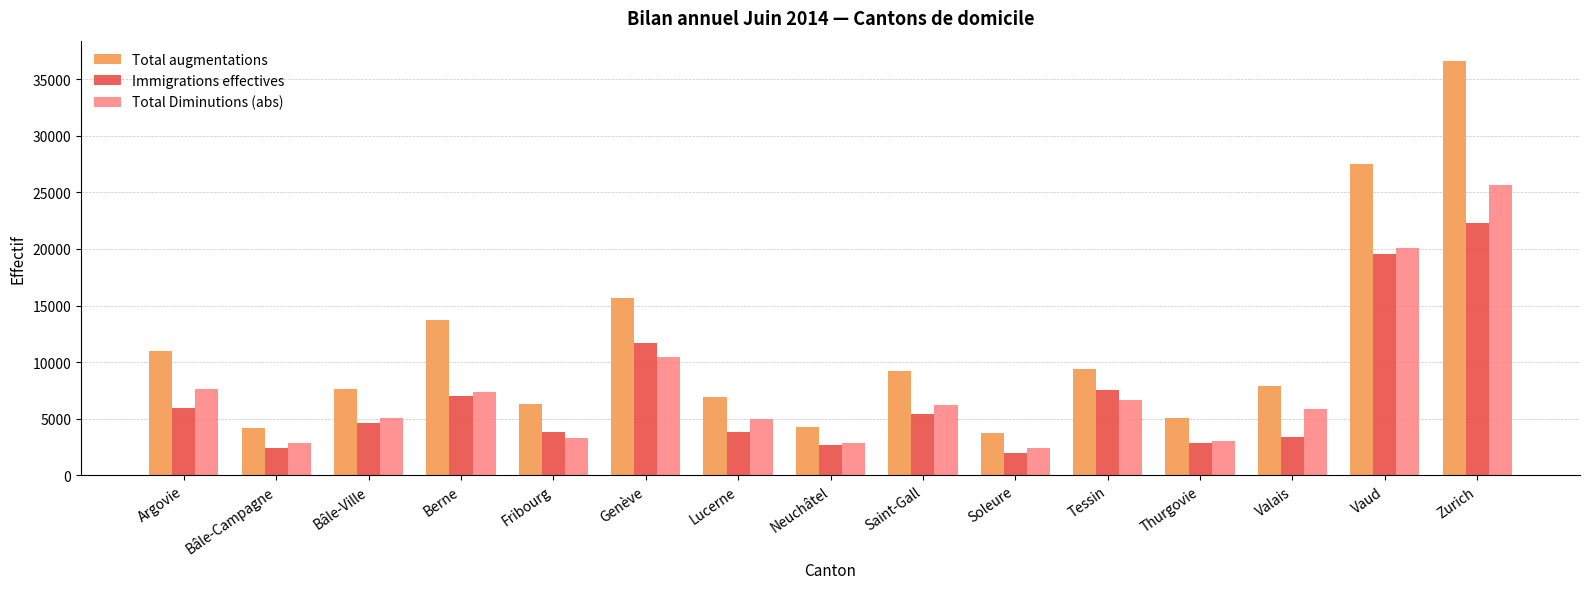

What is the difference between the second highest and second lowest values in the Total Diminutions (abs) series?

17203